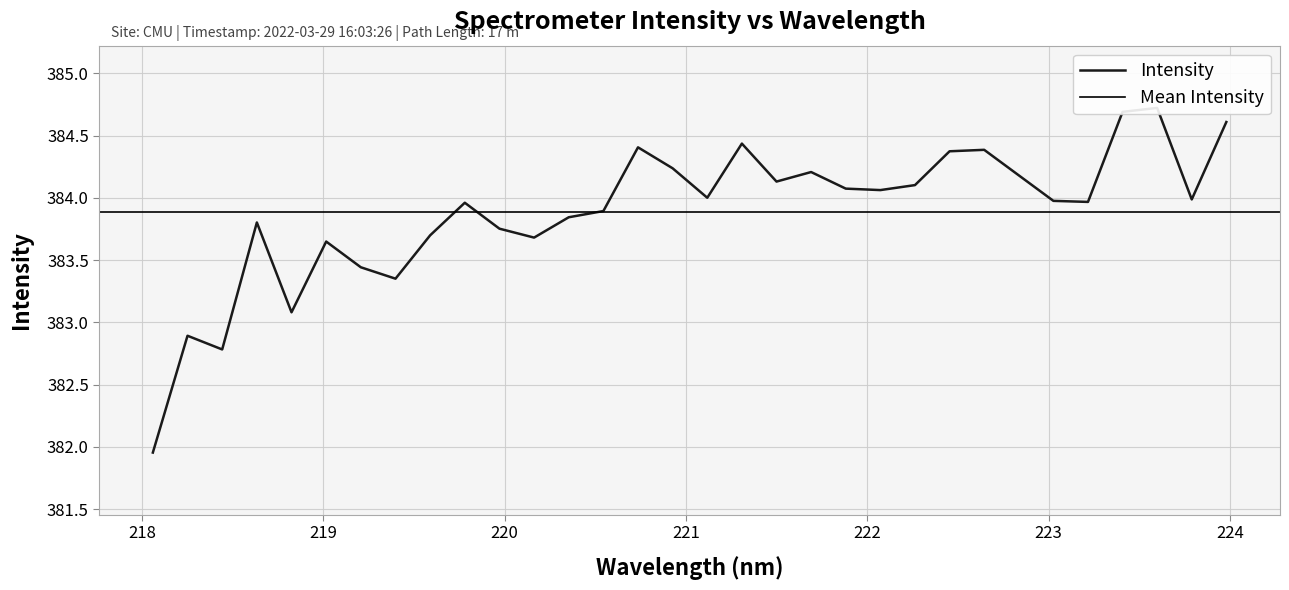

Reading left to right, what are all the values shown in this chart?

218.0596=382.0	218.2508=382.9	218.442=382.8	218.6332=383.8	218.8244=383.1	219.0156=383.6	219.2067=383.4	219.3979=383.4	219.589=383.7	219.7801=384.0	219.9712=383.8	220.1623=383.7	220.3533=383.8	220.5444=383.9	220.7354=384.4	220.9264=384.2	221.1174=384.0	221.3083=384.4	221.4993=384.1	221.6902=384.2	221.8812=384.1	222.0721=384.1	222.263=384.1	222.4538=384.4	222.6447=384.4	222.8355=384.2	223.0264=384.0	223.2172=384.0	223.408=384.7	223.5987=384.7	223.7895=384.0	223.9802=384.6